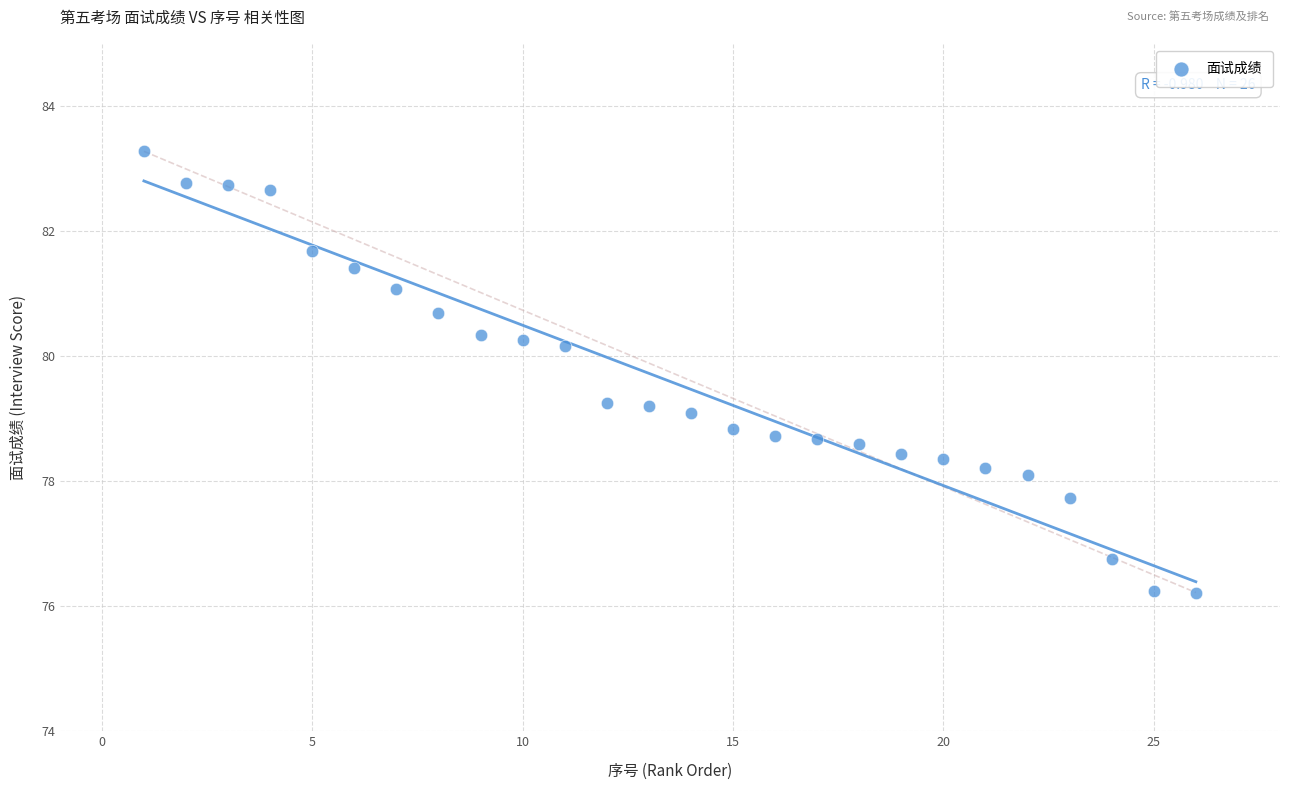

What is the range of Y values (max minus min)?

7.1